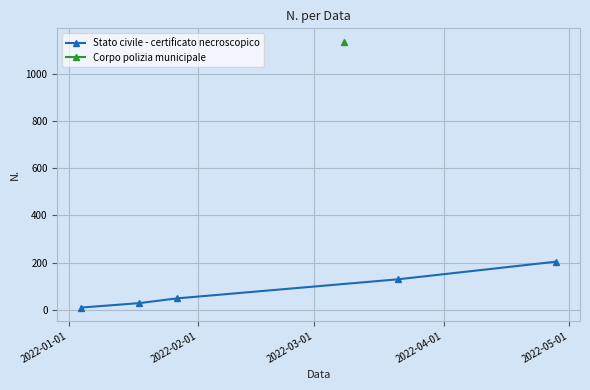

Does the chart display data point markers on the line(s)?

Yes